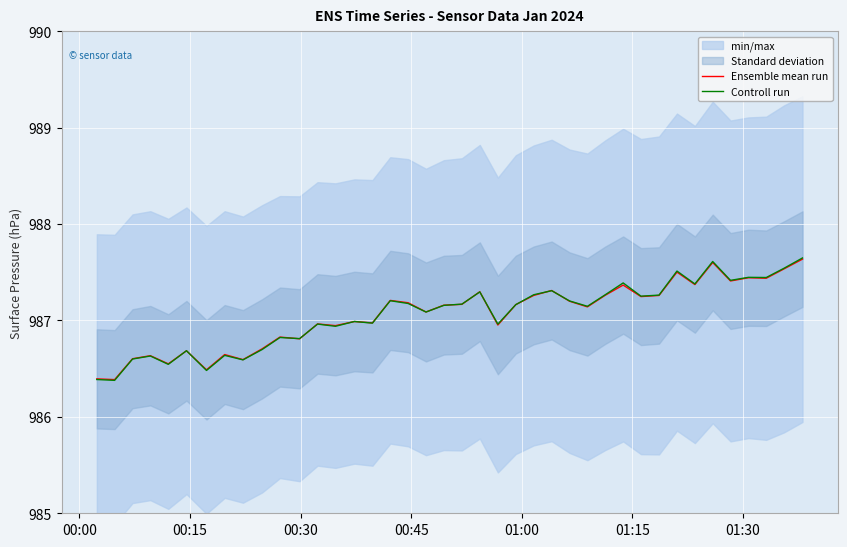

True or false: Ensemble mean run has more than 0 interior local peaks.

True